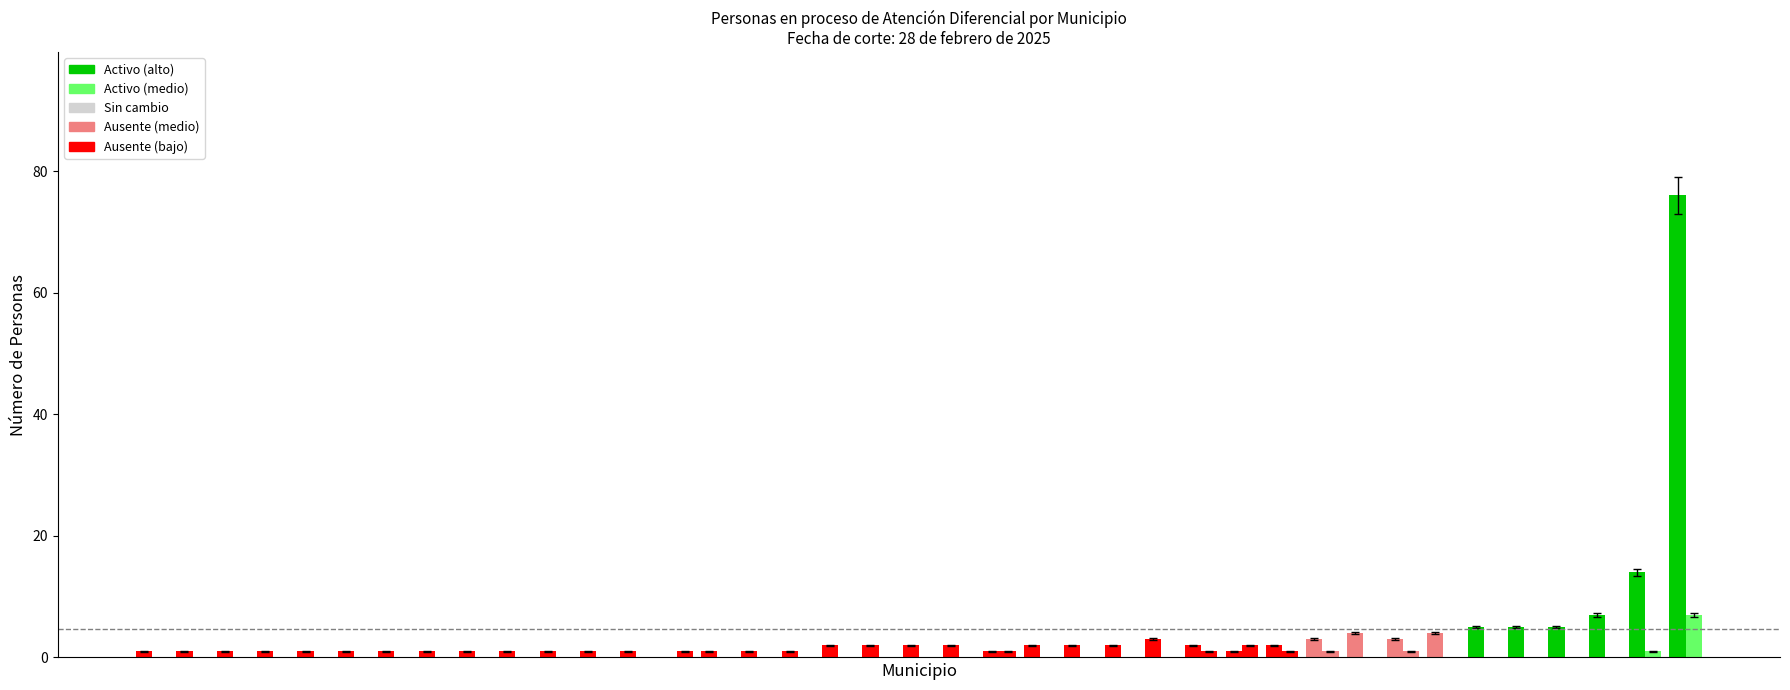

Count the number of data series in this chart.

2